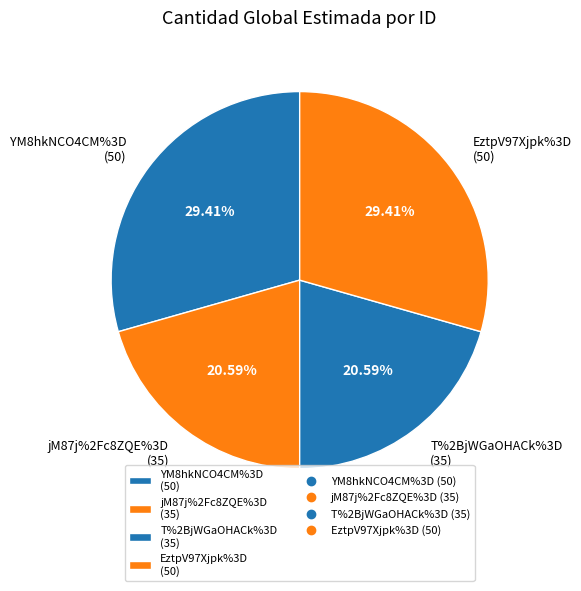

Is there a majority slice in this chart?

No